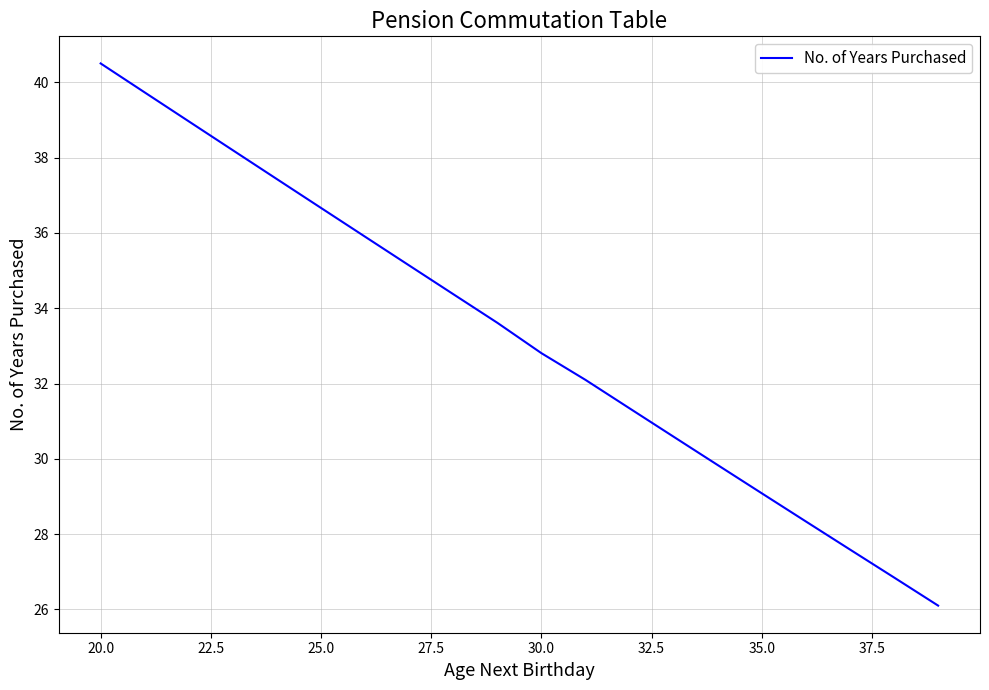

What is the difference between the maximum and minimum values?

14.4